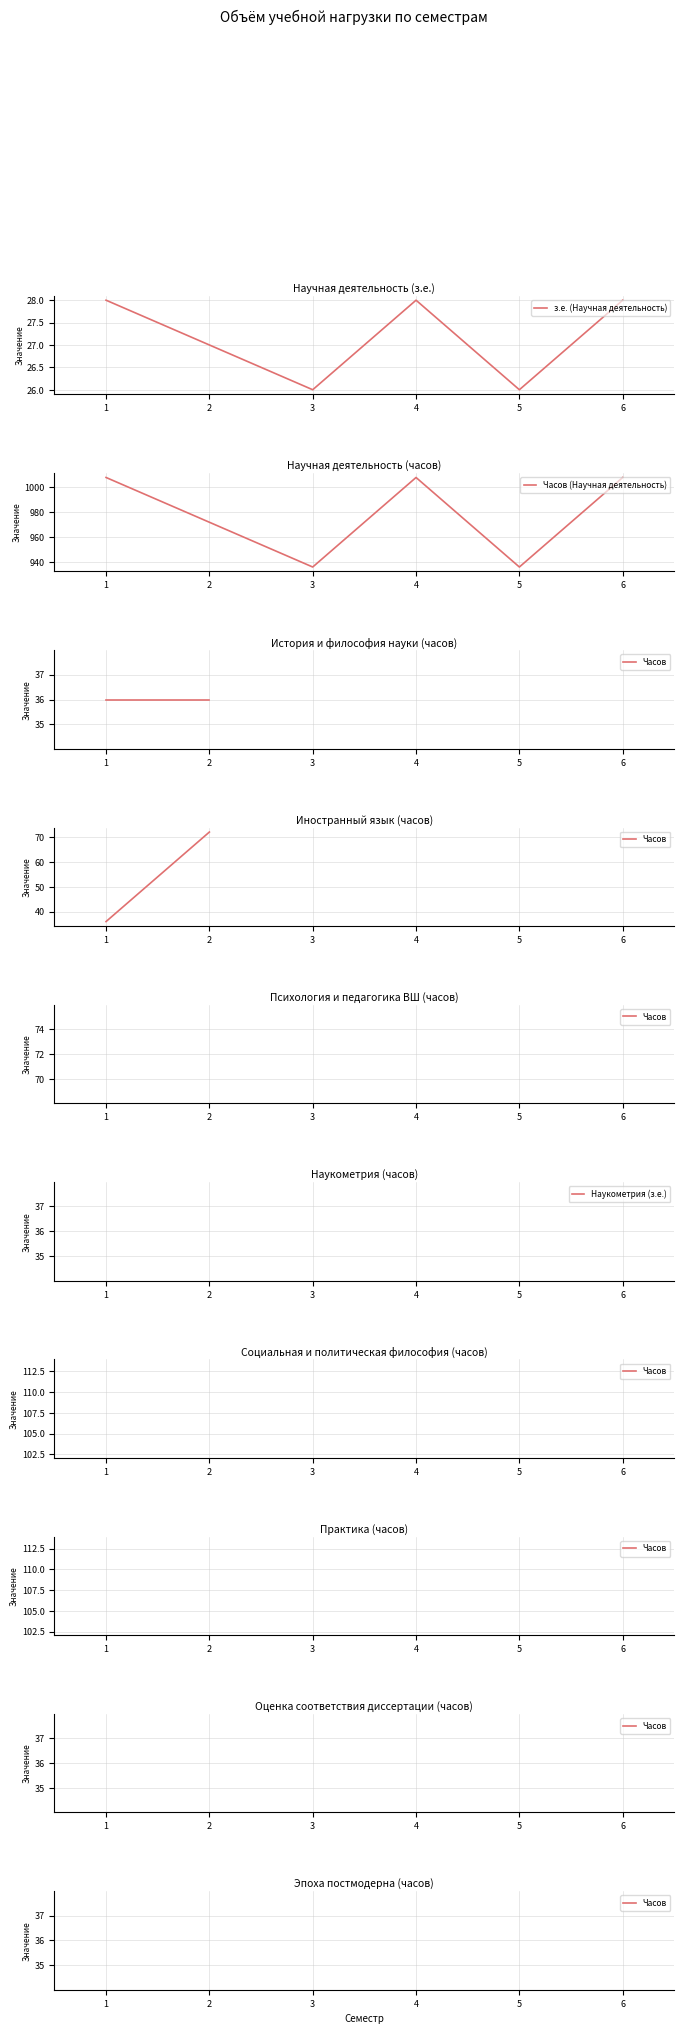

The value of Научная деятельность (з.е.) at 5 is 40. True or false?

False